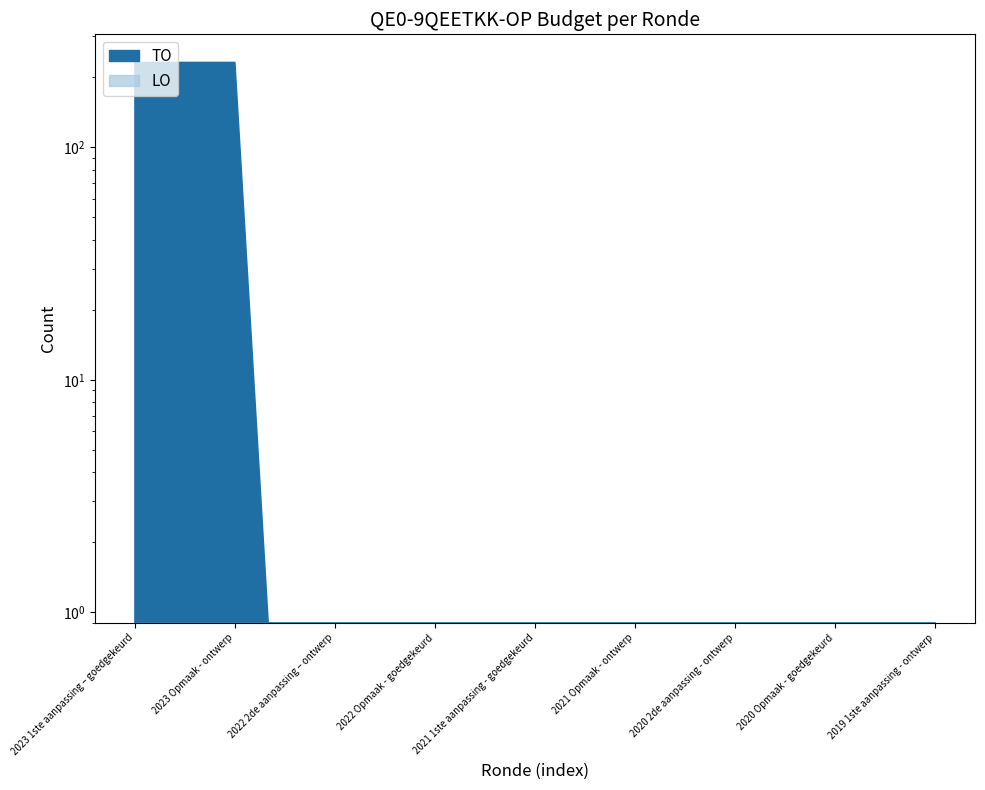

What is the change in value from 2023 Opmaak – goedgekeurd to 2022 2de aanpassing – ontwerp?

-231.1